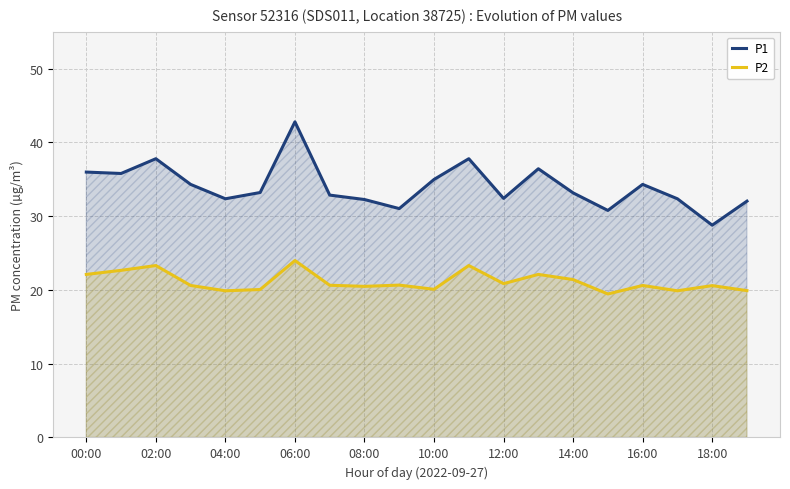

Rank the series by their maximum value, from lowest to highest.

P2, P1